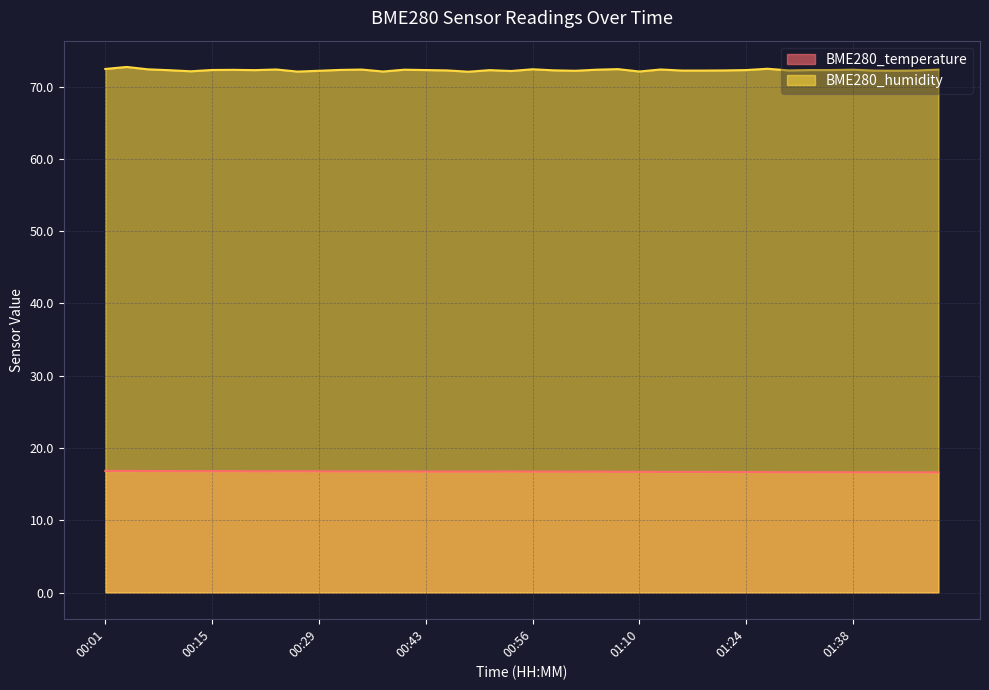

At 00:18, list the series in order from largest to smallest.

BME280_humidity, BME280_temperature